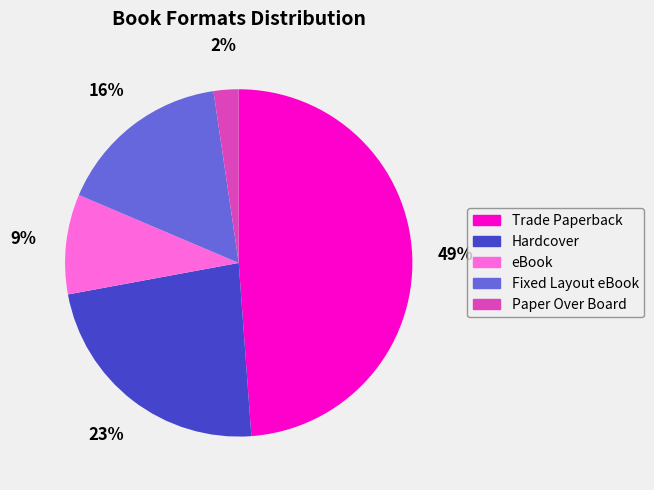

To the nearest percent, what percentage of the pie is Hardcover?

23%